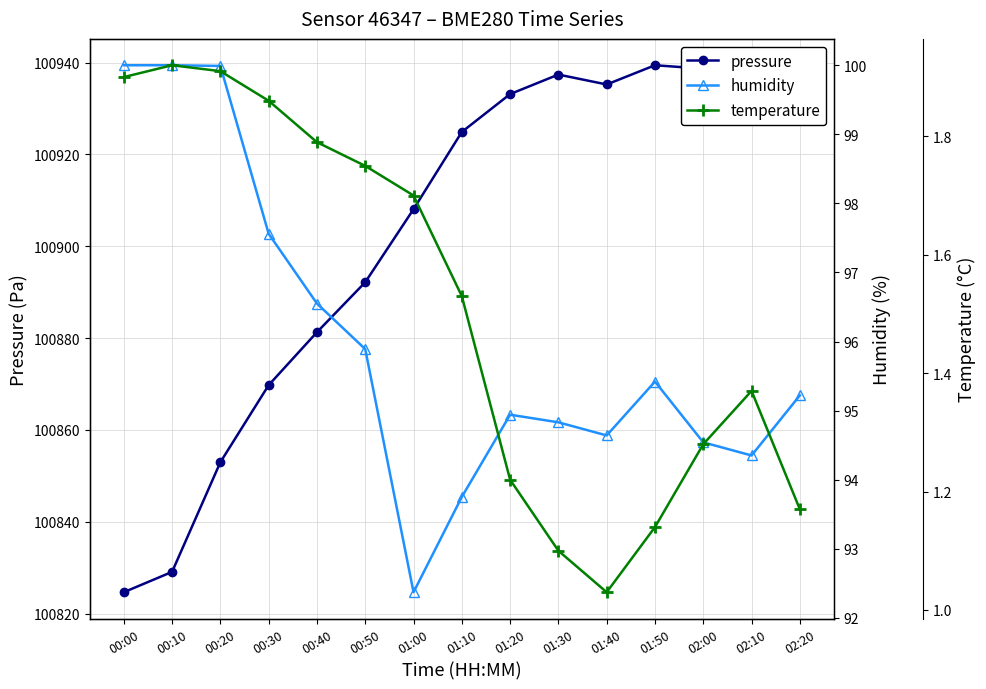

At 00:10, list the series in order from smallest to largest.

temperature, humidity, pressure